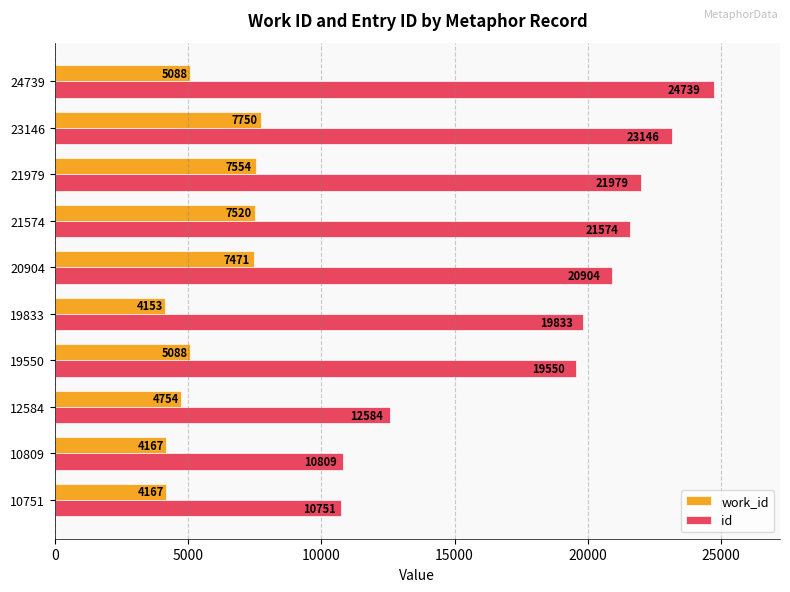

True or false: id has a value of 11026 at 21574.

False